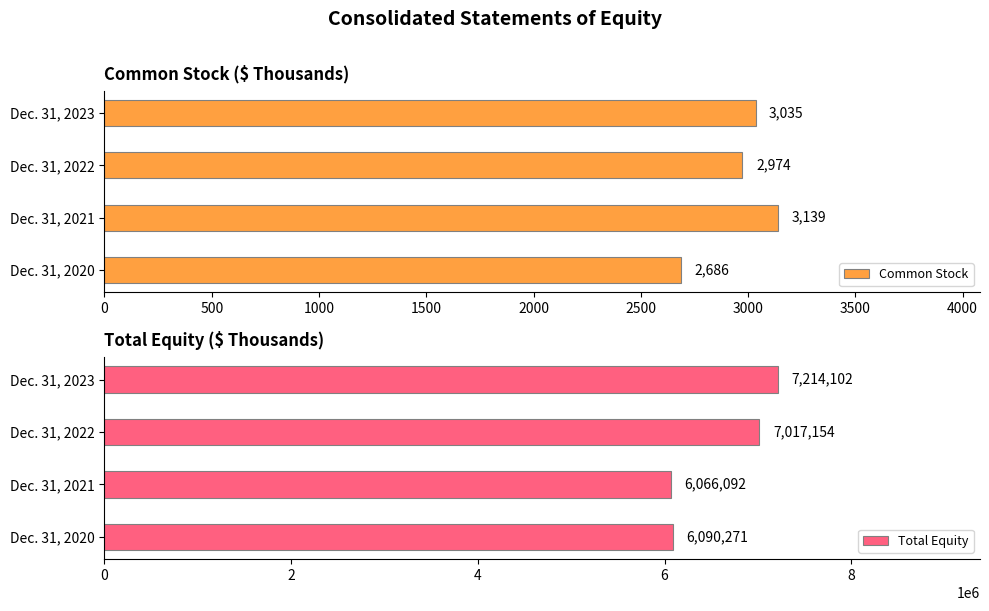

Reading left to right, list all the values displayed in this chart.

Common Stock: 2686	3139	2974	3035
Total Equity: 6090271	6066092	7017154	7214102